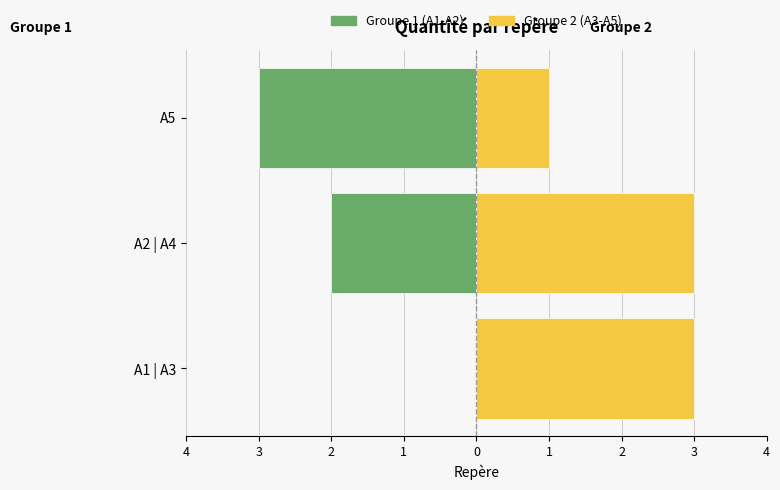

Are the bars horizontal?

Yes